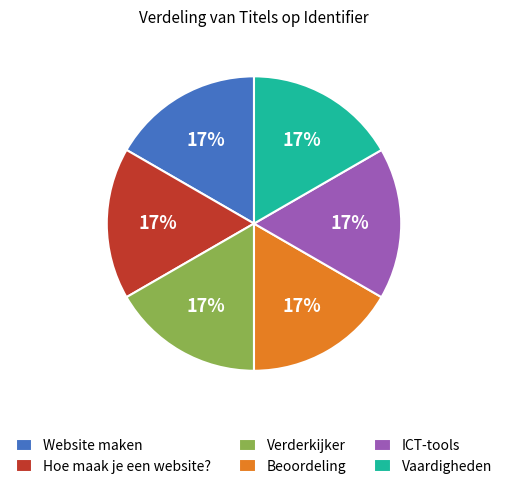

To the nearest percent, what percentage of the pie is Beoordeling?

17%